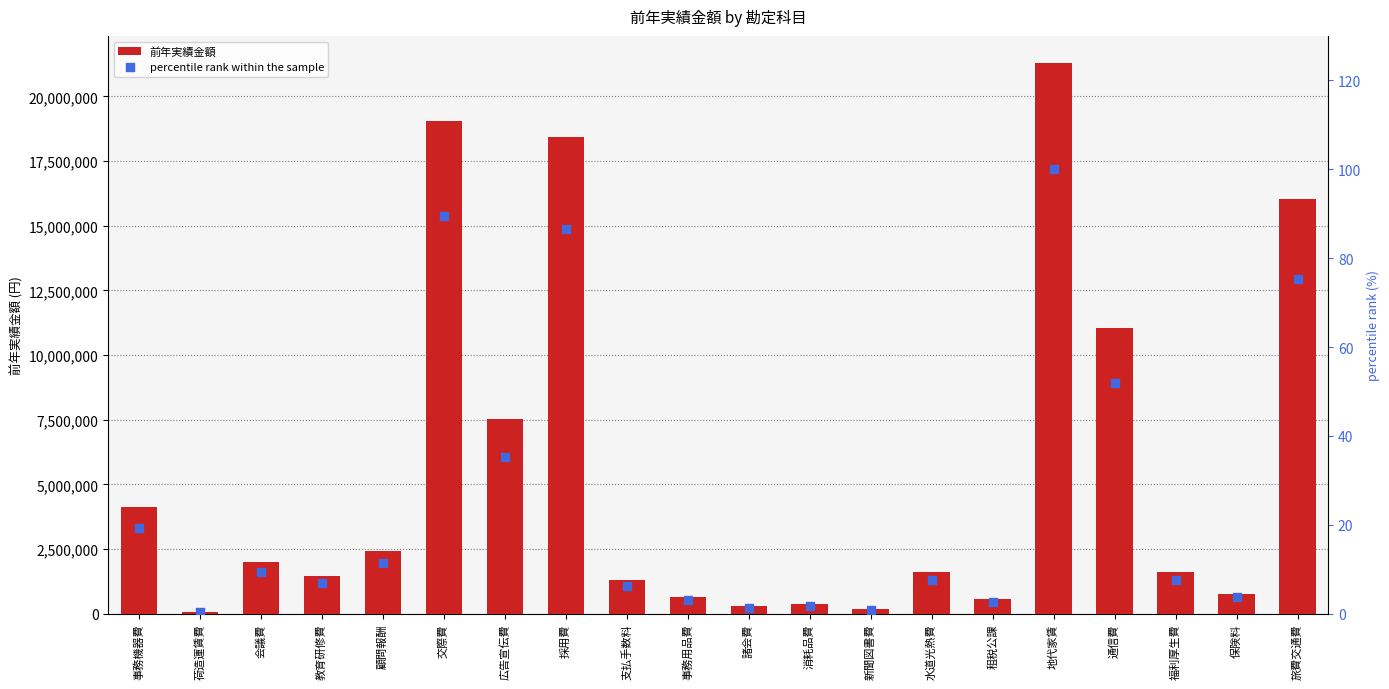

What is the total value across all series at 通信費?

11055110.0